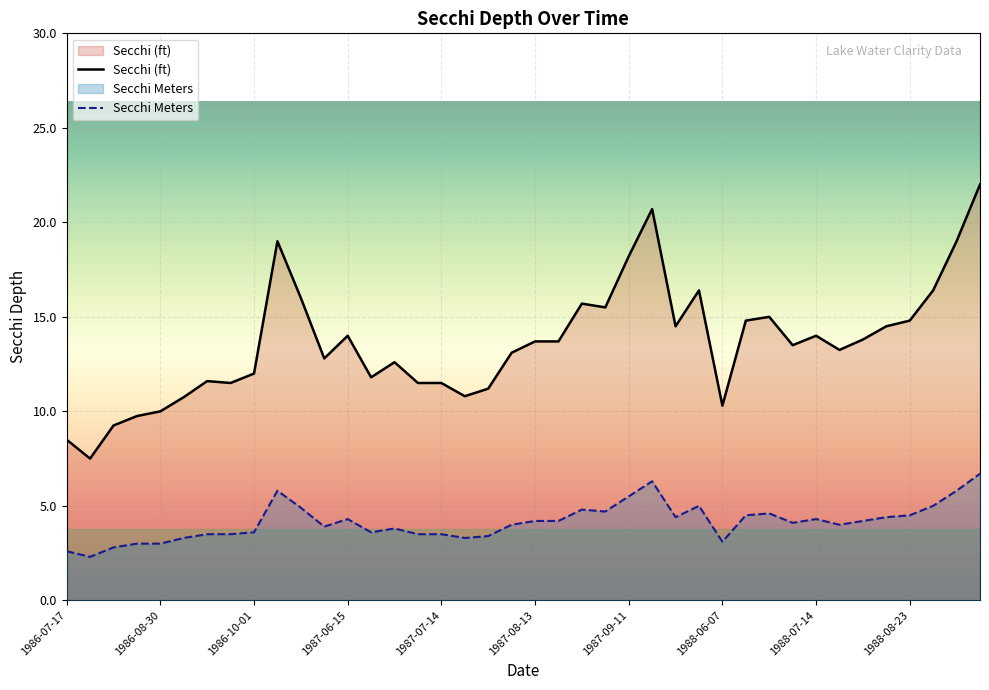

Rank the series by their maximum value, from highest to lowest.

Secchi (ft), Secchi Meters